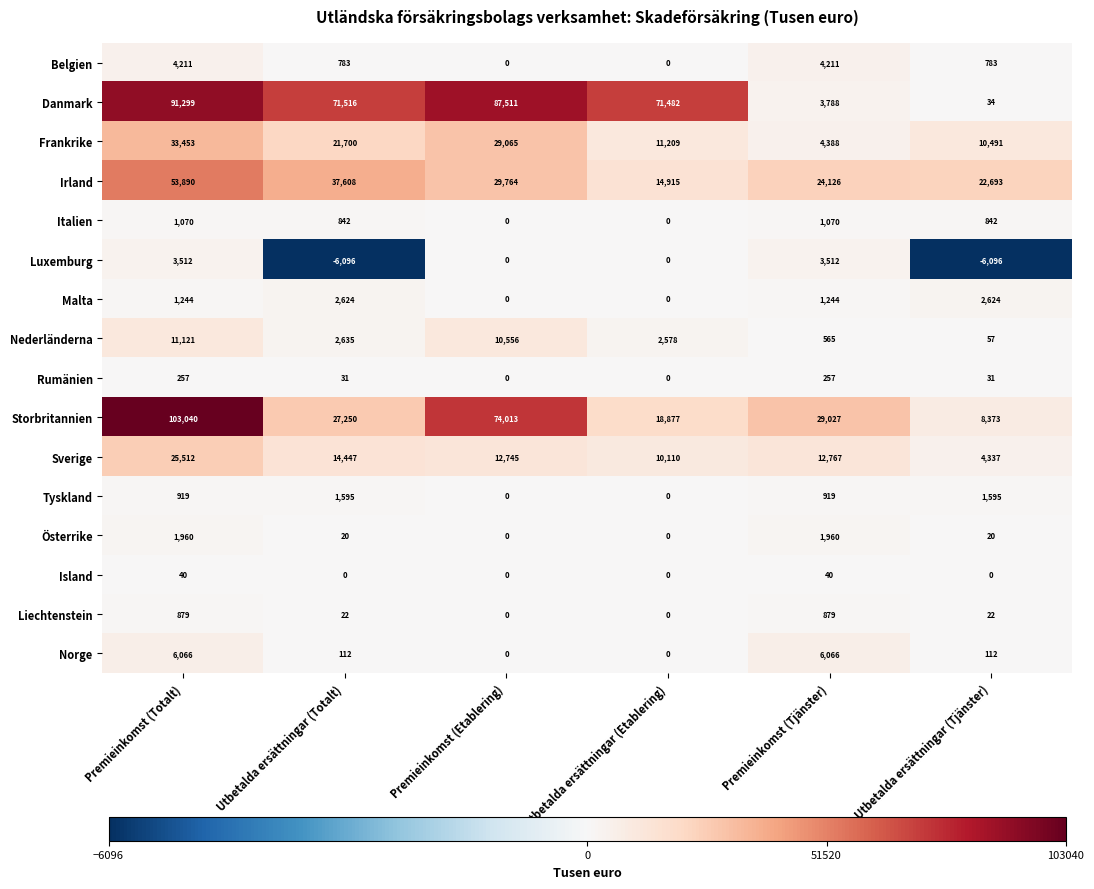

Where does the Rumänien series first go above 31?

Premieinkomst (Totalt)